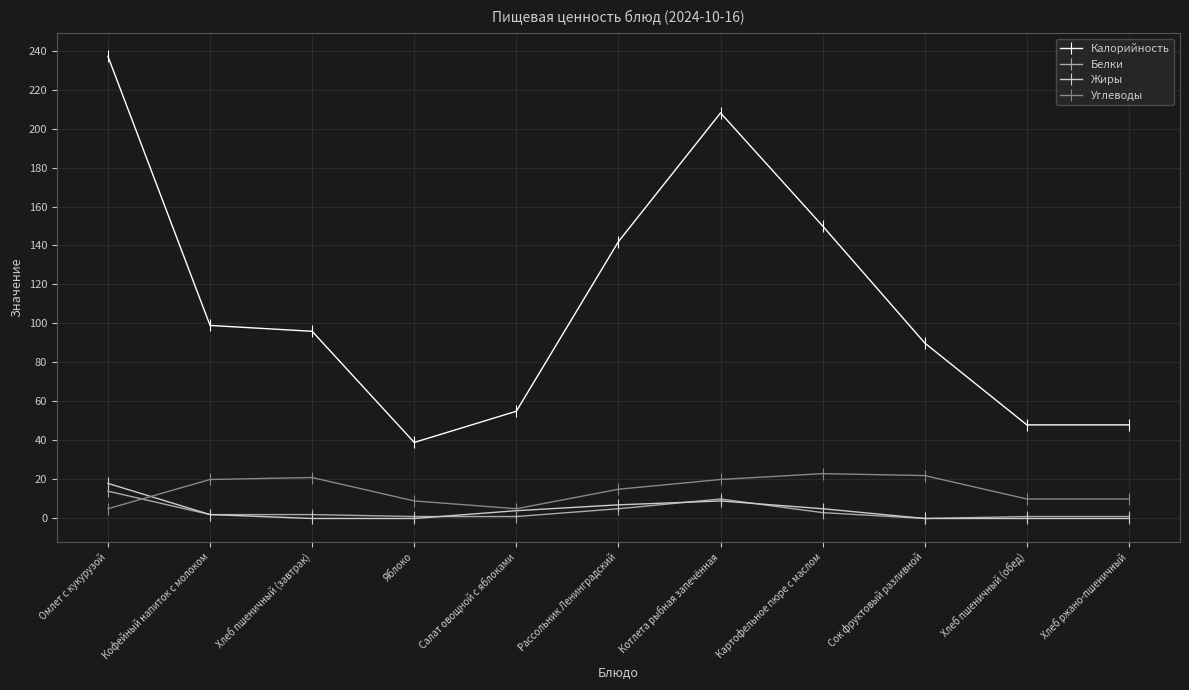

The value of Калорийность at Яблоко is 55. True or false?

False